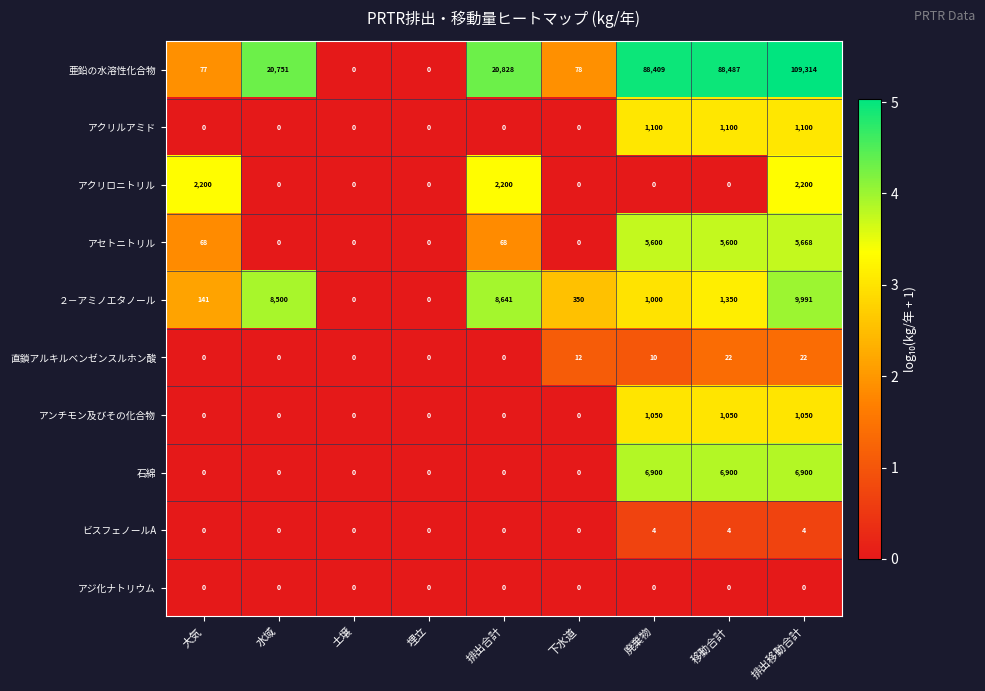

How many アクリロニトリル values are between 0 and 2200?

9